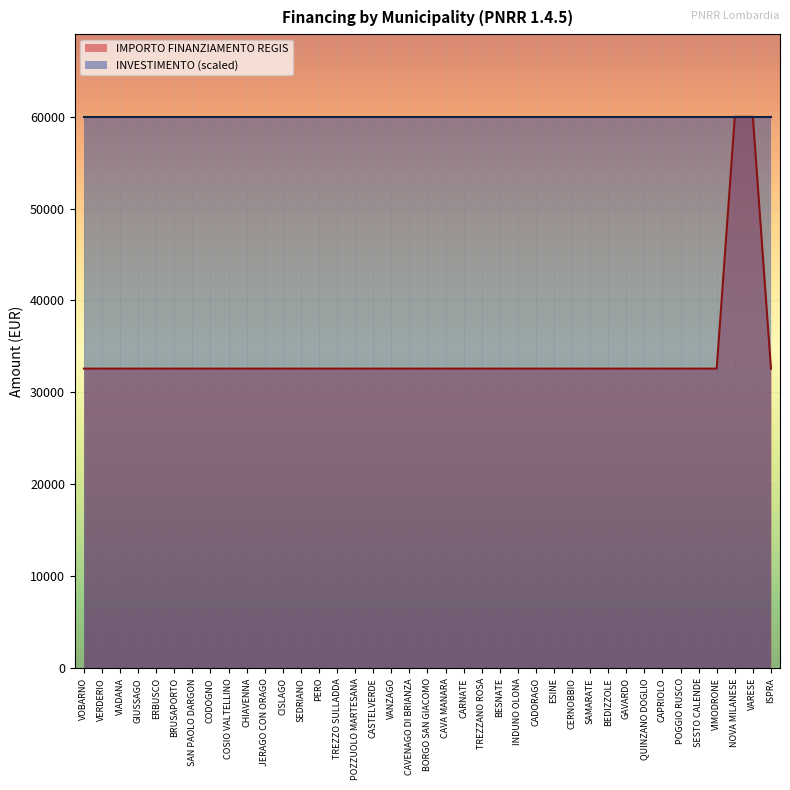

What is the value of the 2nd point from the left?

32589